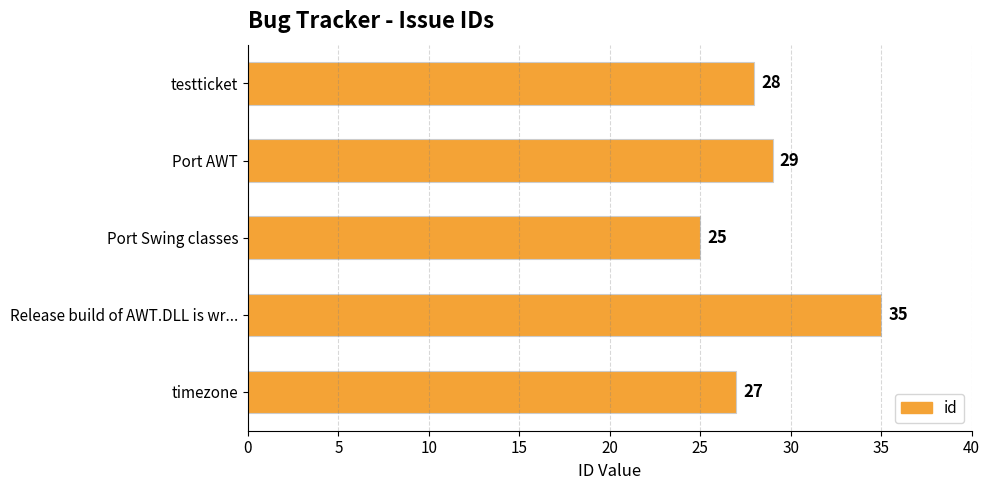

List the labels in order of value, largest first.

Release build of AWT.DLL is wr..., Port AWT, testticket, timezone, Port Swing classes